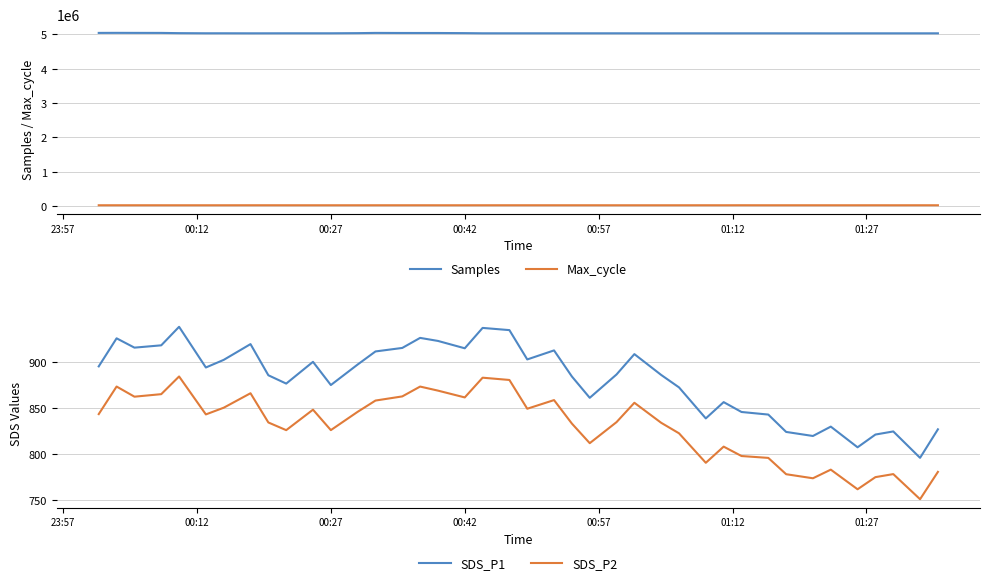

Which series has the widest spread of values?

Samples